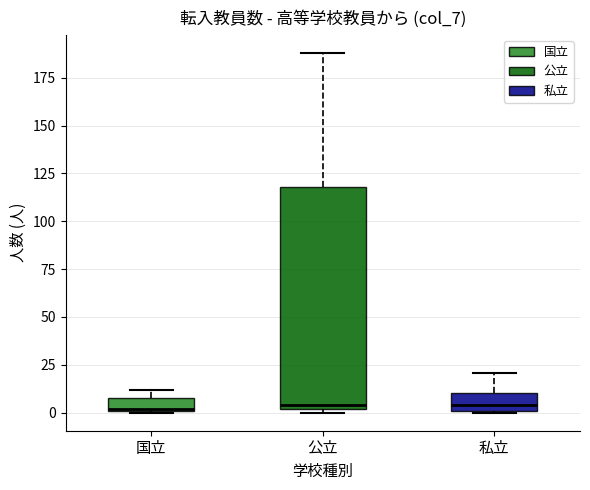

Which box is the tallest, from its lower edge to its upper edge?

公立